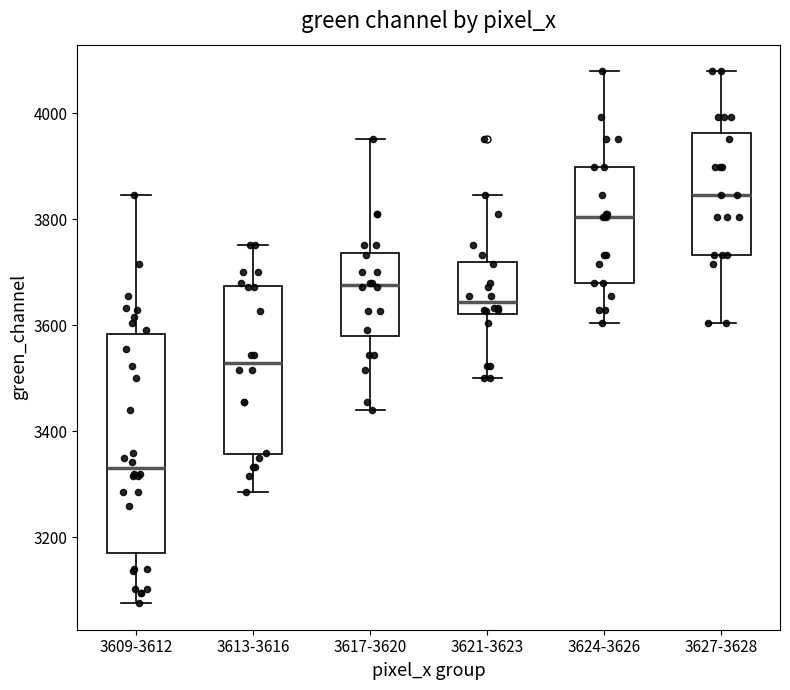

Reading left to right, read every box against the y-axis: the position of its median line, the range the box covers, and the ends of its whiskers. The values are not printed on the chart, so give them approximately, as read against the axis.

3609-3612: median 3340, box 3180 to 3580, whiskers 3080 to 3840
3613-3616: median 3520, box 3360 to 3680, whiskers 3280 to 3760
3617-3620: median 3680, box 3580 to 3740, whiskers 3440 to 3960
3621-3623: median 3640, box 3620 to 3720, whiskers 3500 to 3840
3624-3626: median 3800, box 3680 to 3900, whiskers 3600 to 4080
3627-3628: median 3840, box 3740 to 3960, whiskers 3600 to 4080